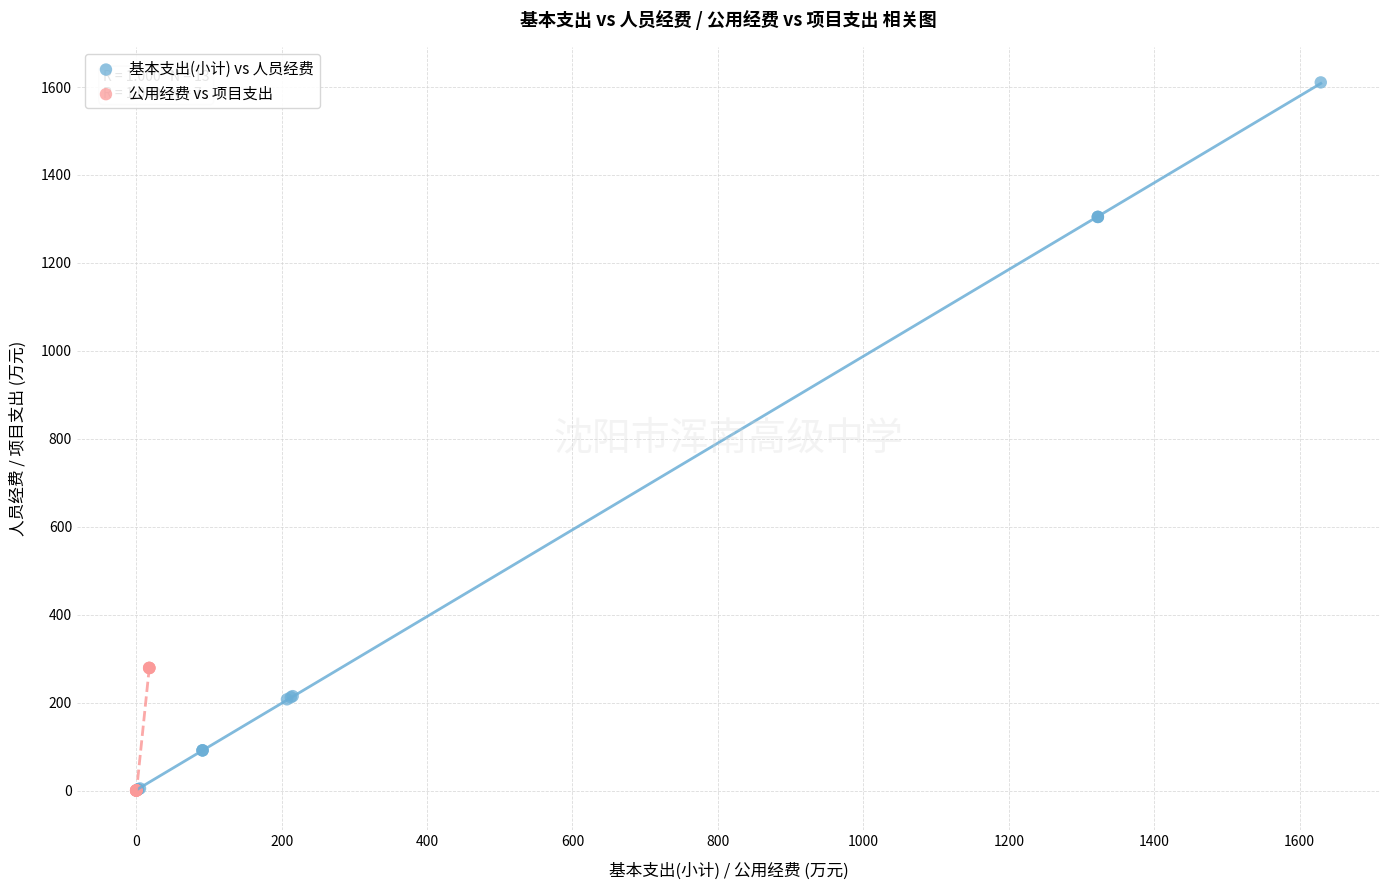

Which series reaches the maximum Y coordinate?

基本支出(小计) vs 人员经费